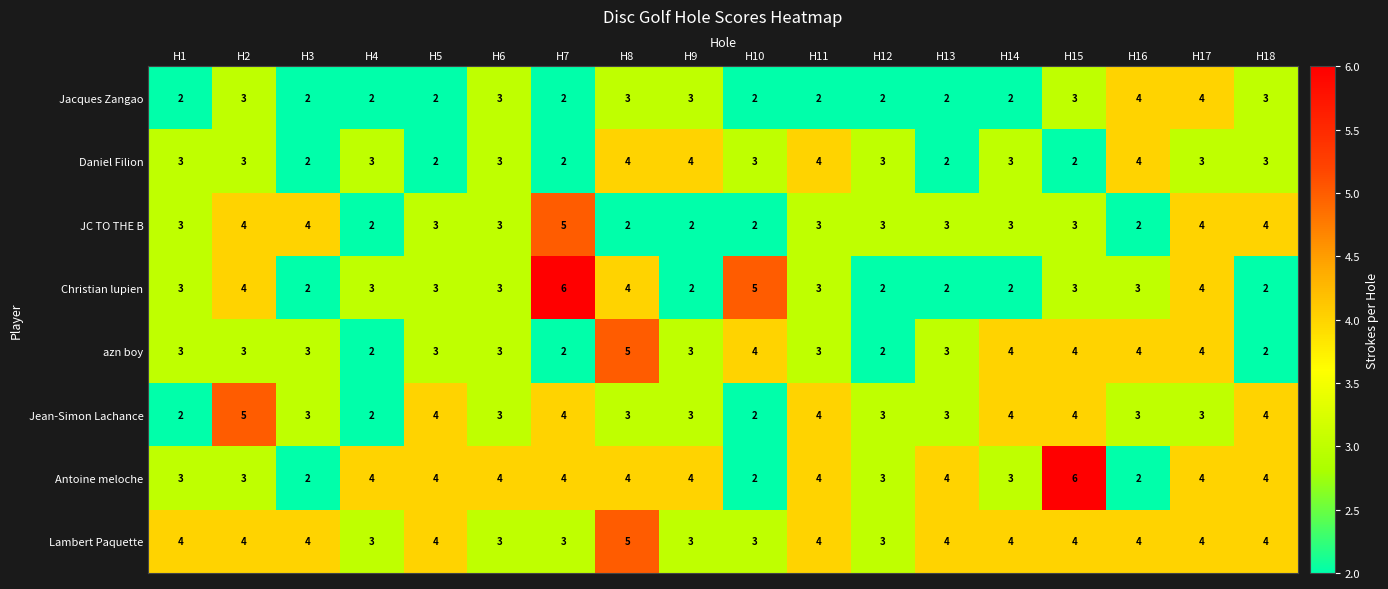

Count the Lambert Paquette values in the range 3 to 4.

17